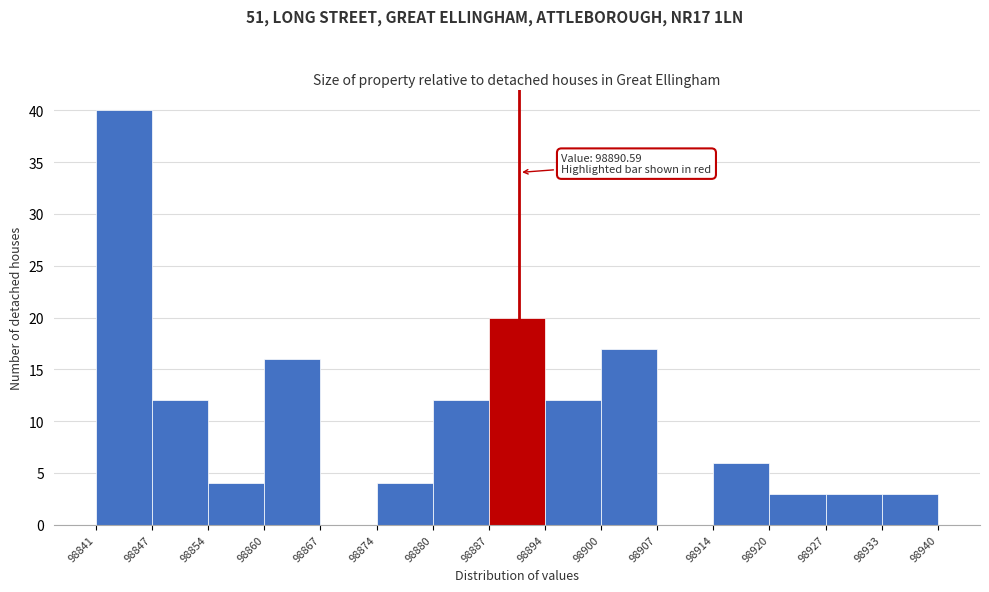

Which range on the x-axis has the tallest bar?

98841 to 98847